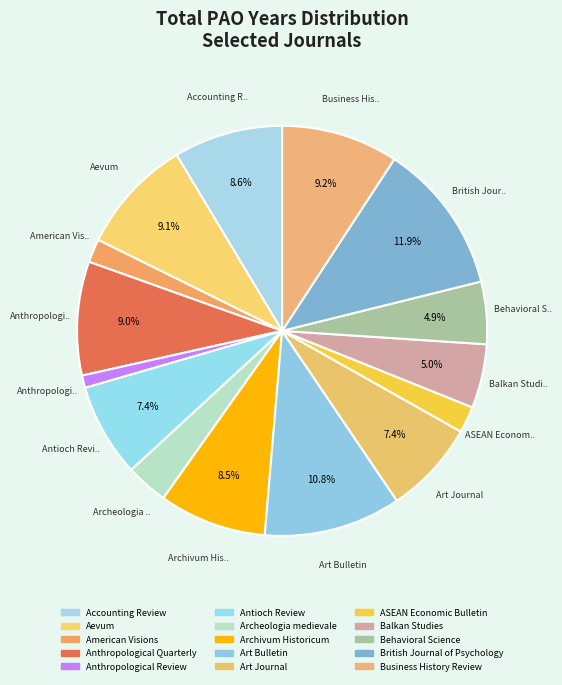

To the nearest percent, what is the combined percentage of Balkan Studies and Art Journal?

12%